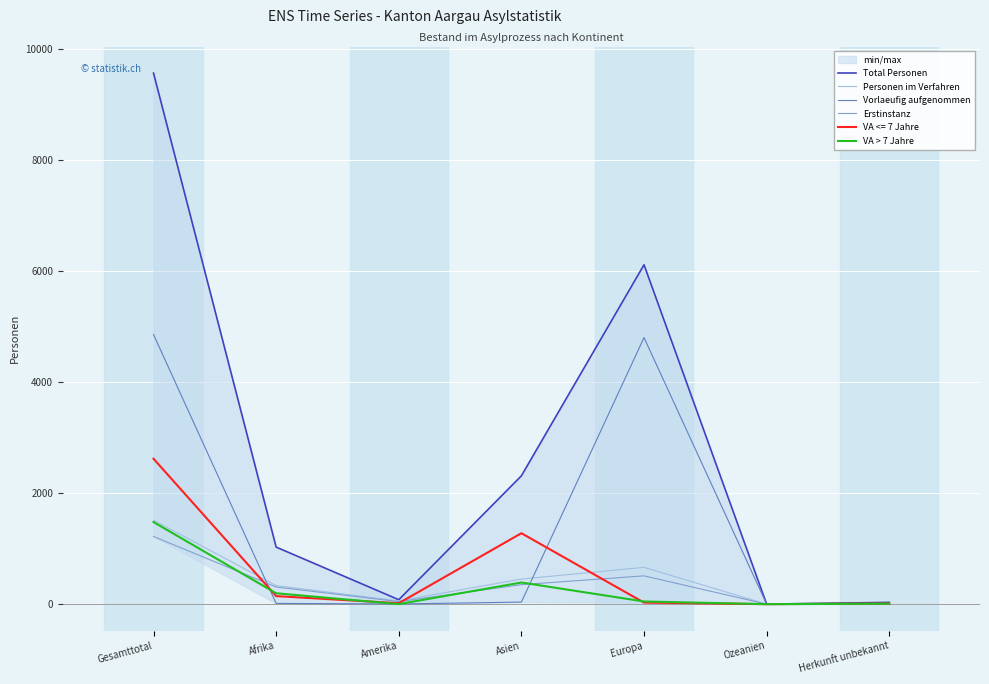

Where does the Total Personen series first go above 1028?

Gesamttotal